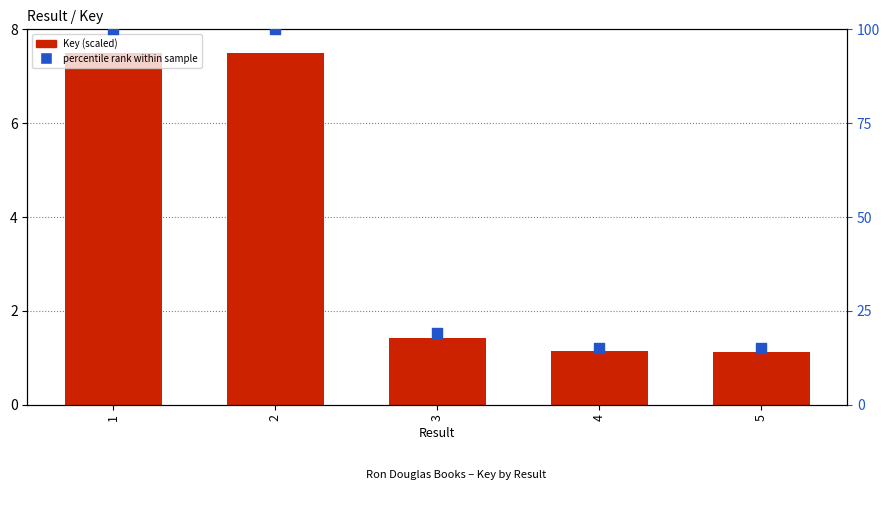

Which series contains the lowest Y value?

Key (scaled)